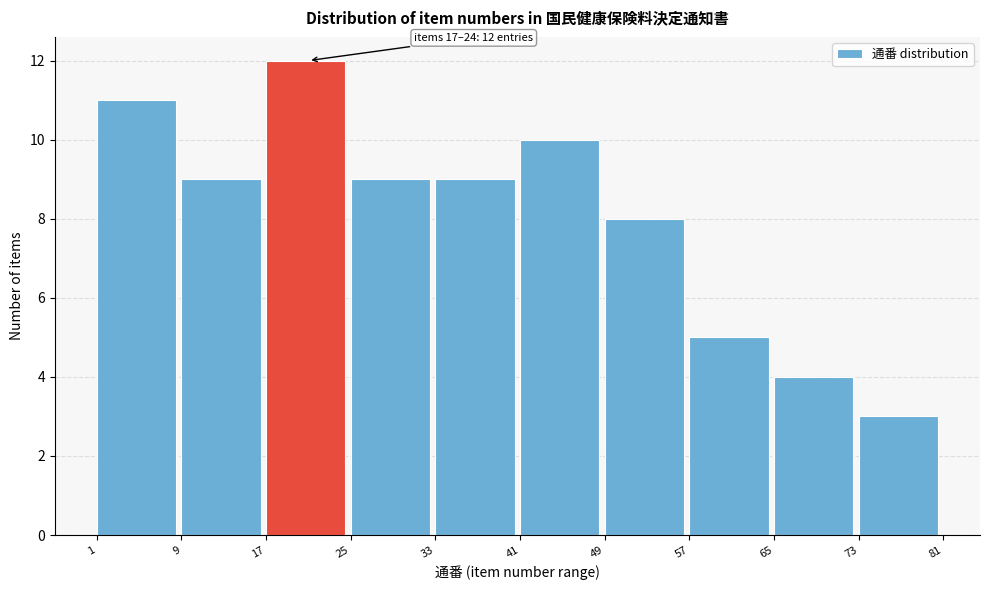

Reading left to right, what are all the values shown in this chart?

11	9	12	9	9	10	8	5	4	3